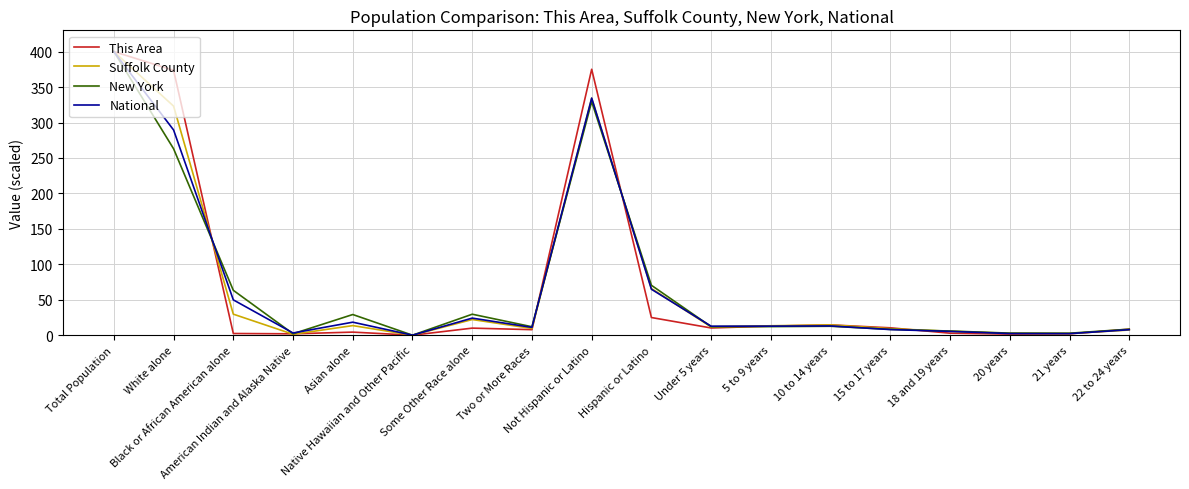

What is the highest value of the New York series?

400.0